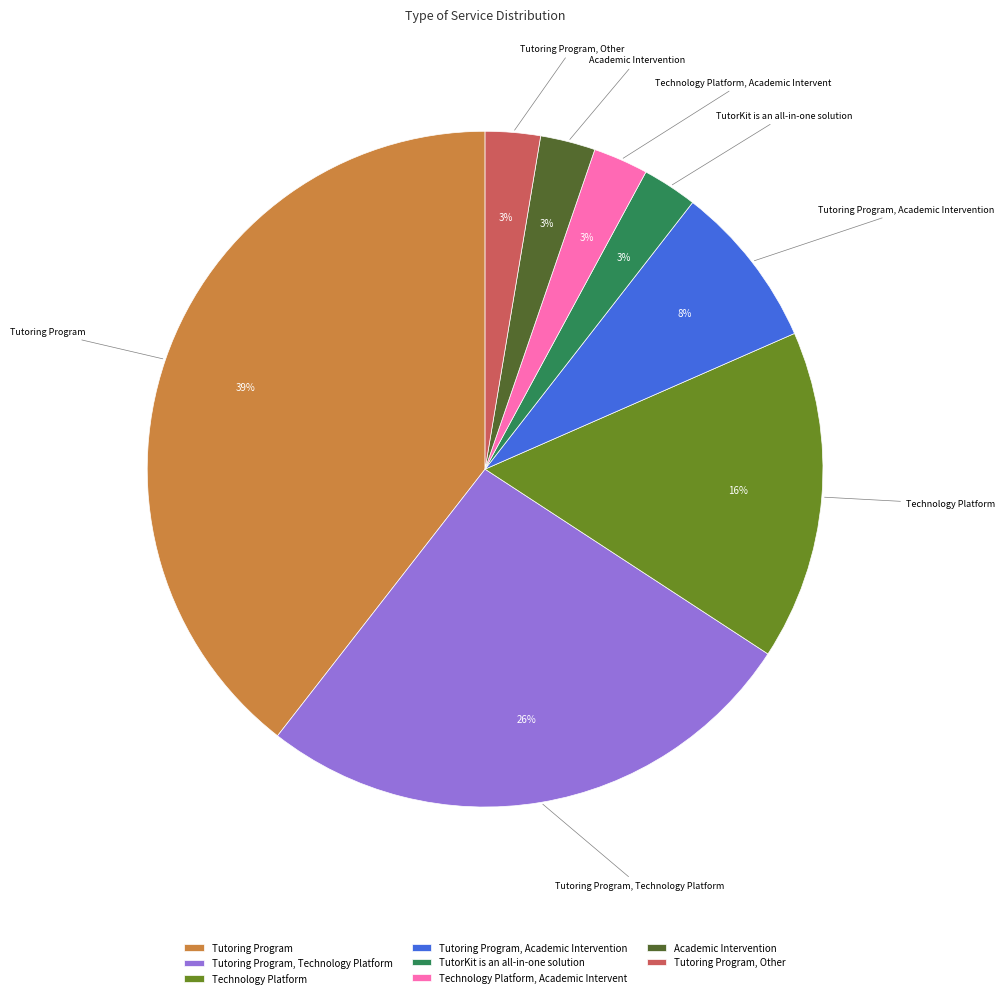

To the nearest percent, what portion does Tutoring Program, Academic Intervention represent?

8%